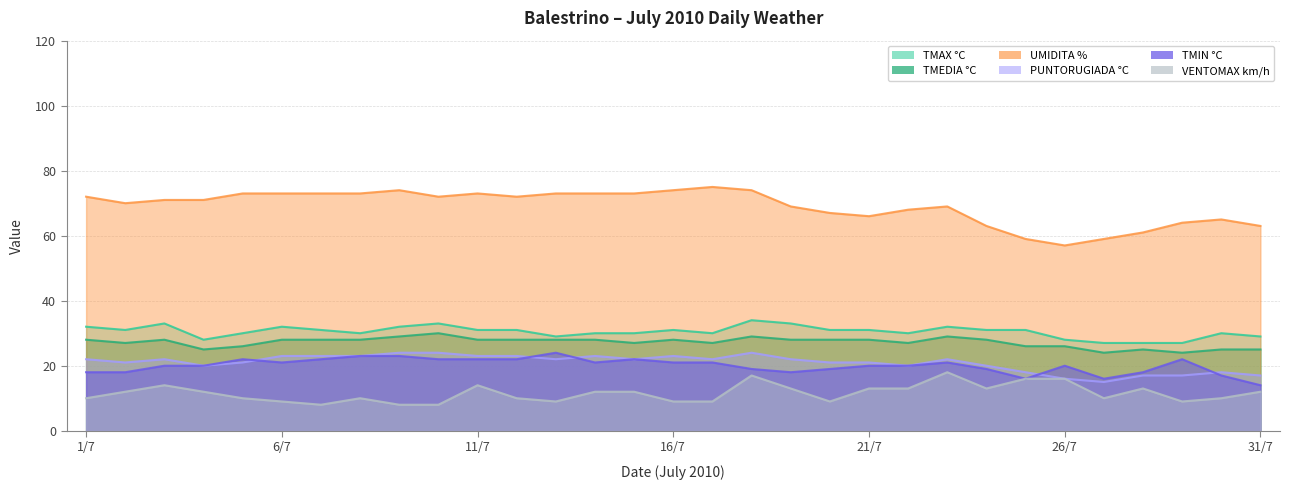

How many interior local valleys does the TMIN °C series have?

5